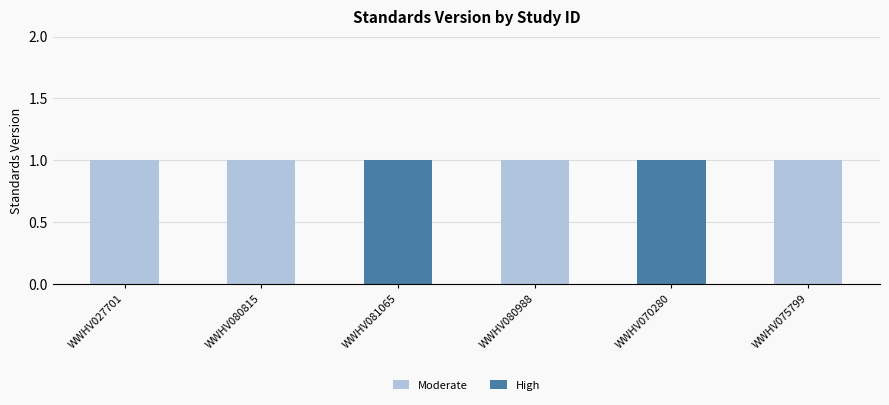

Which series changed the most between WWHV080815 and WWHV081065?

Moderate